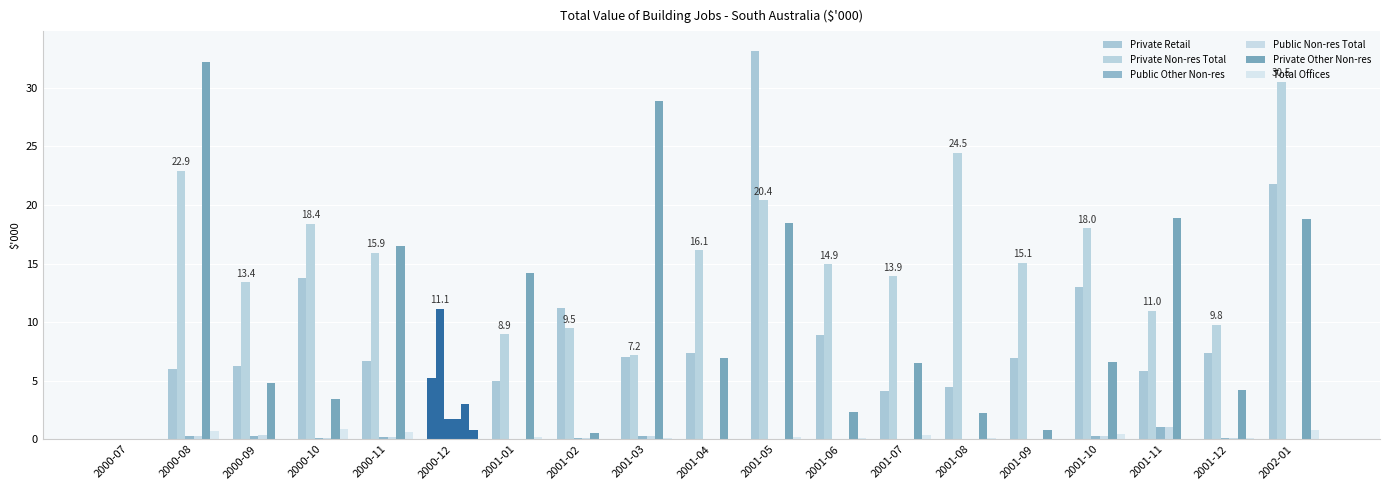

What is the label of the 15th bar from the left?

2001-09